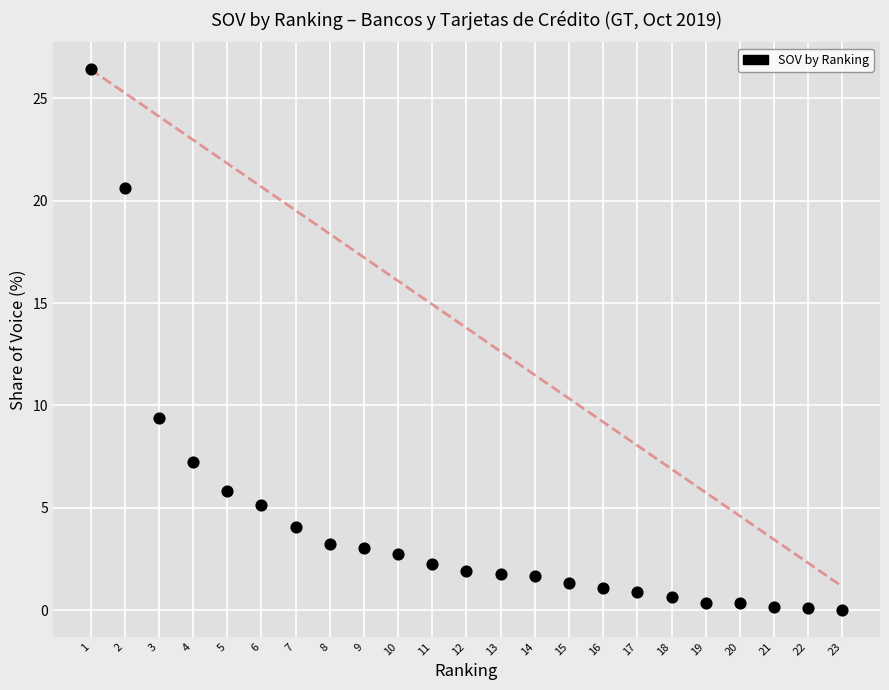

What Y value in the scatter plot is closest to 13?

9.4